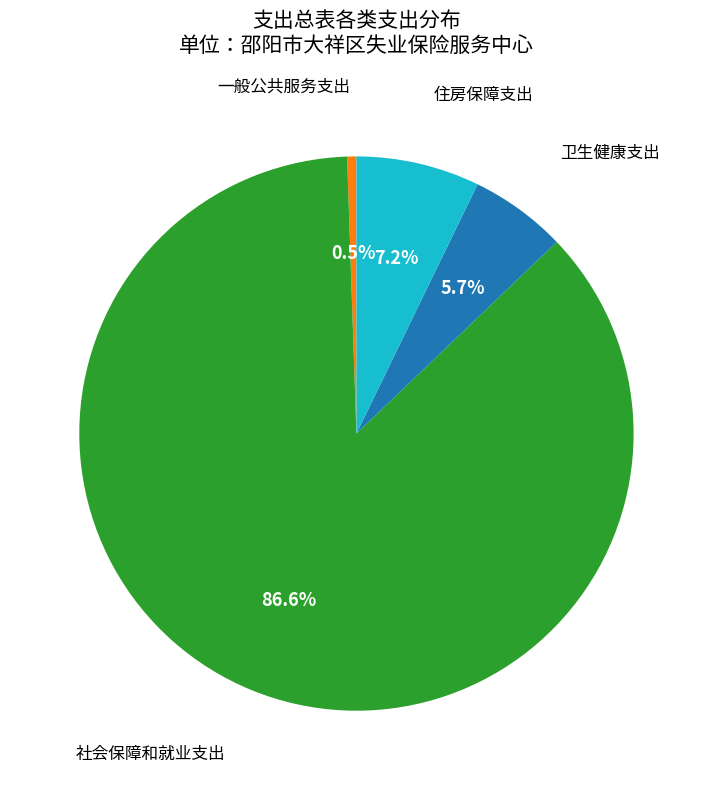

Does any single category account for the majority?

Yes